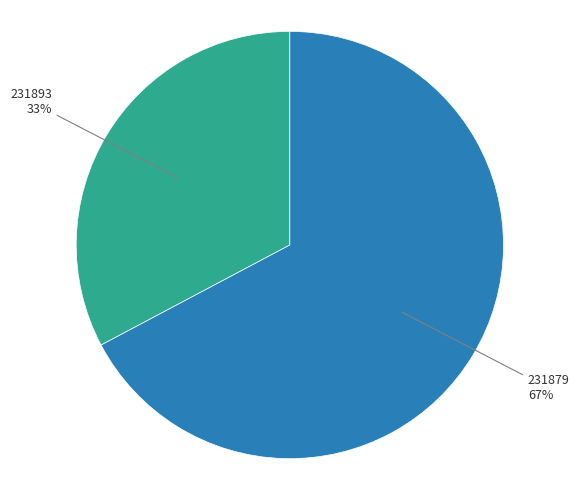

What is the largest slice in the pie chart?

231879